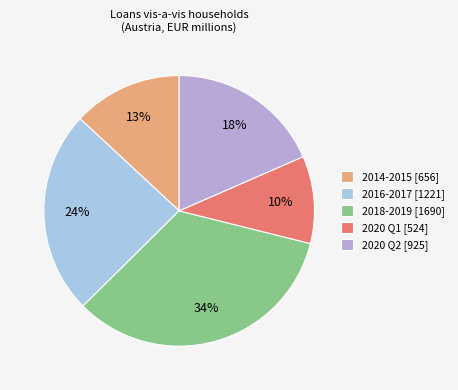

How many slices are in this pie chart?

5